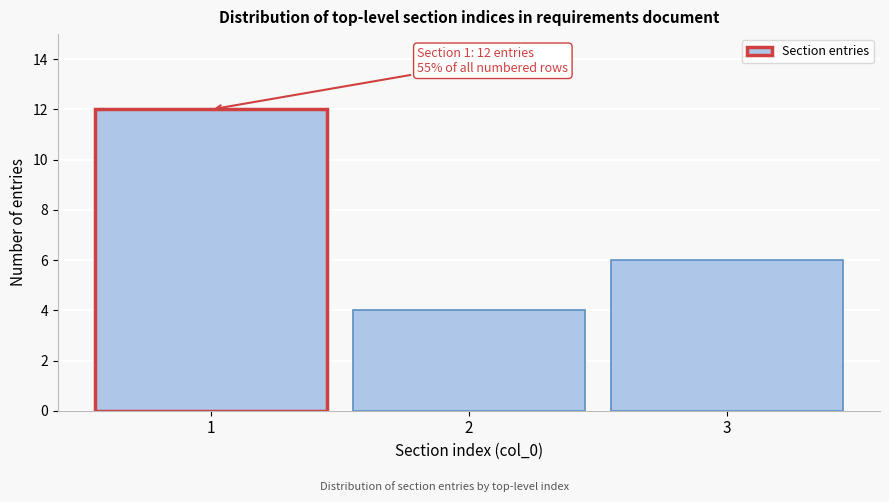

Reading left to right, extract all data points from this chart.

1=12	2=4	3=6